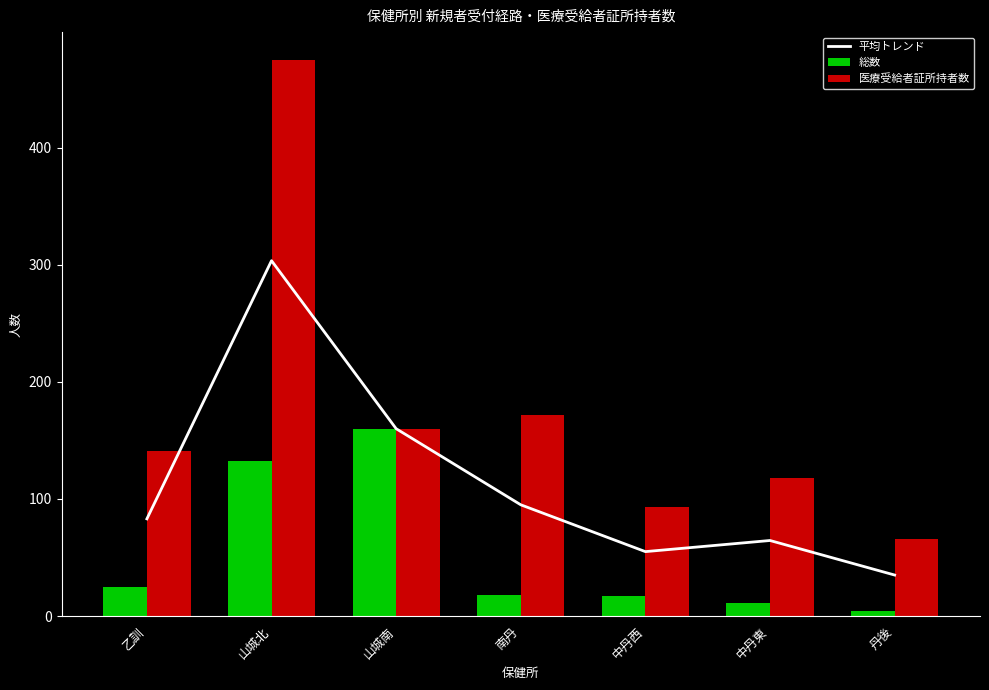

At which label does 平均トレンド first exceed 83?

山城北